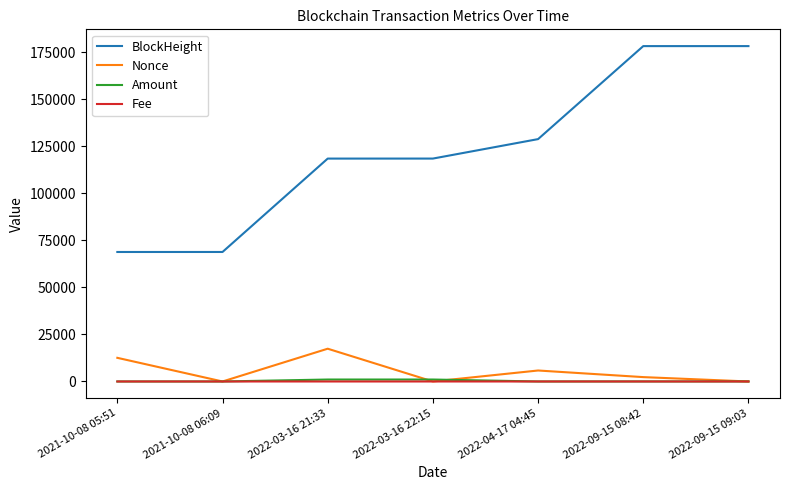

Which series changed the most between 2021-10-08 06:09 and 2022-03-16 22:15?

BlockHeight